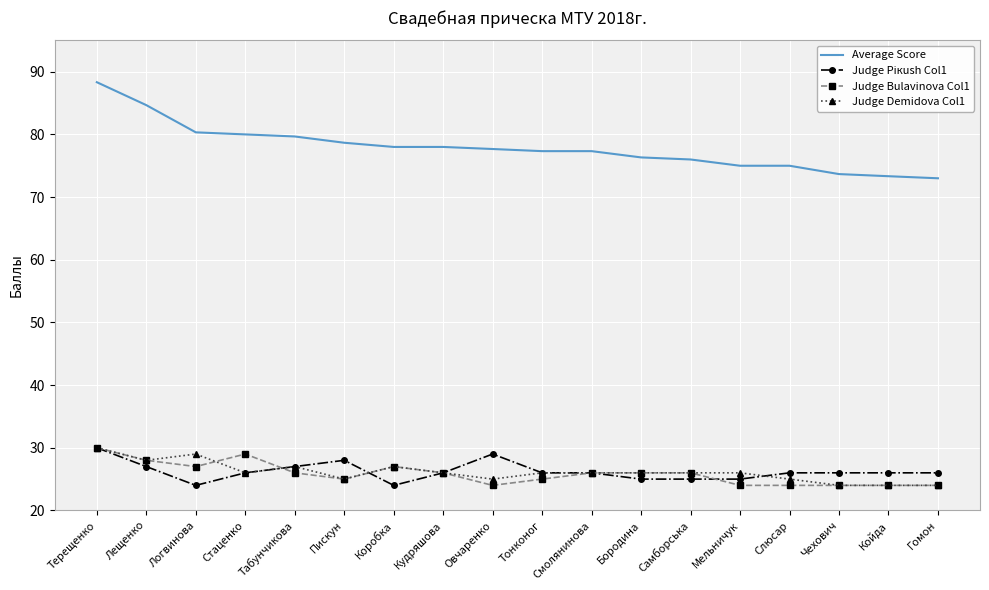

The Average Score series shows 42.5 at Гомон. True or false?

False